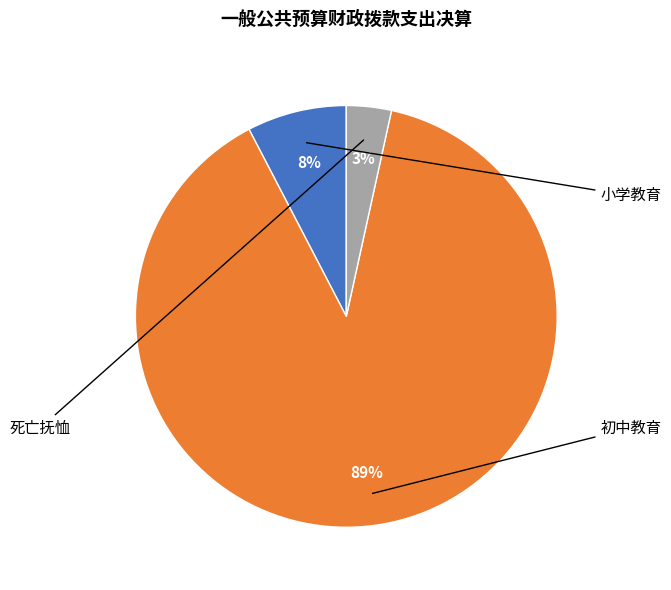

To the nearest percent, what is the average slice percentage?

33%